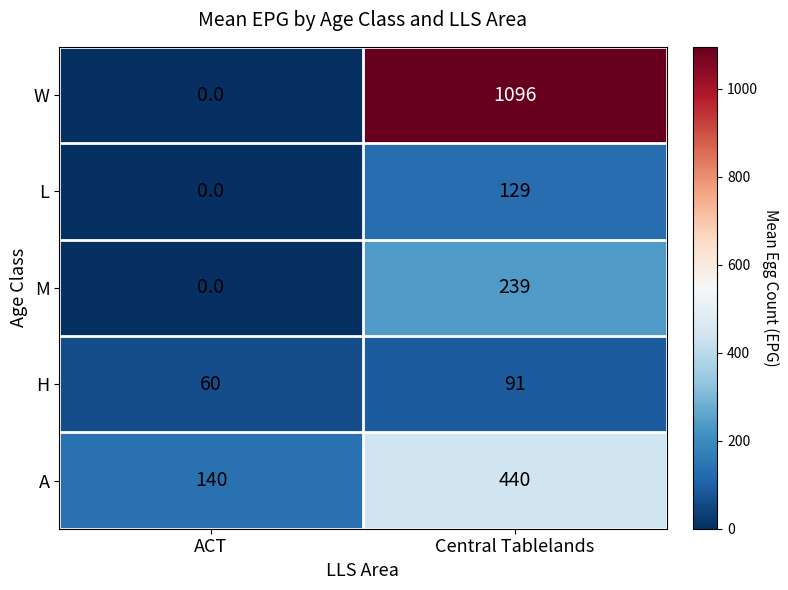

Is it true that L equals 171 at Central Tablelands?

False